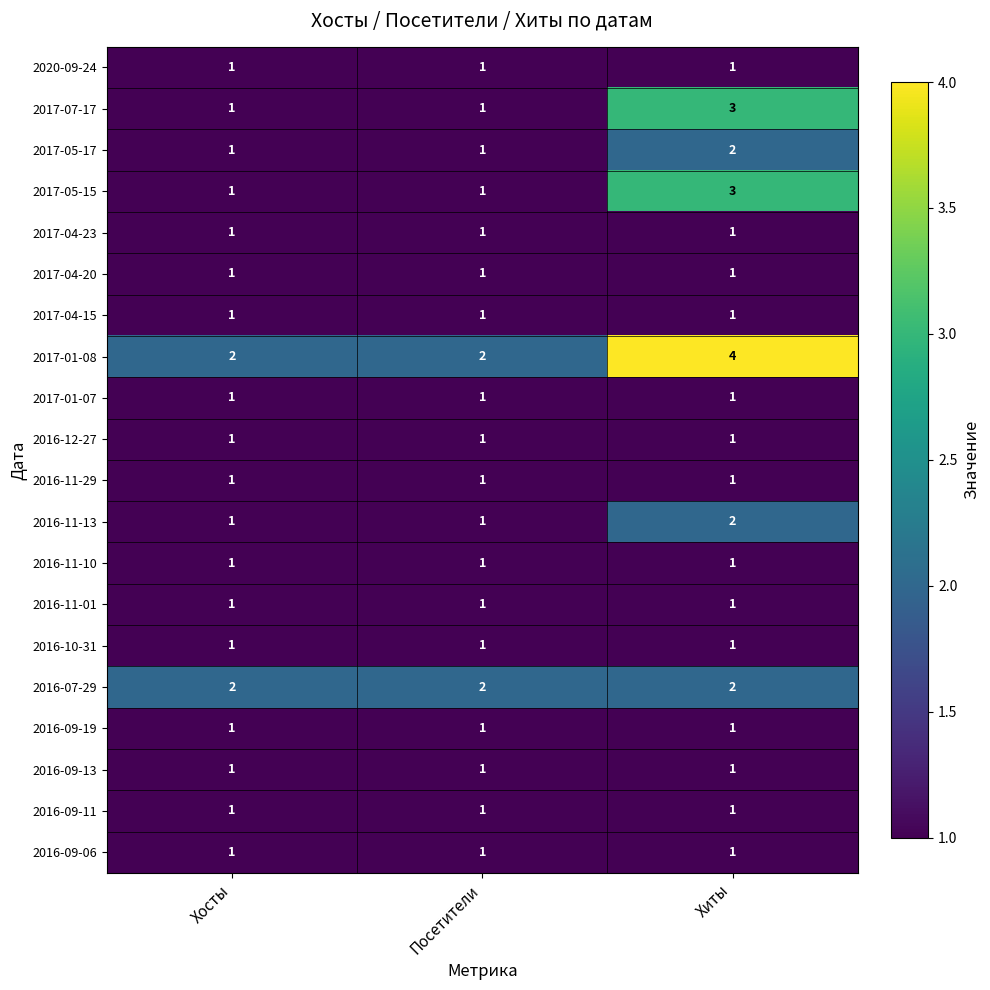

Which category has the highest value across all series?

Хиты